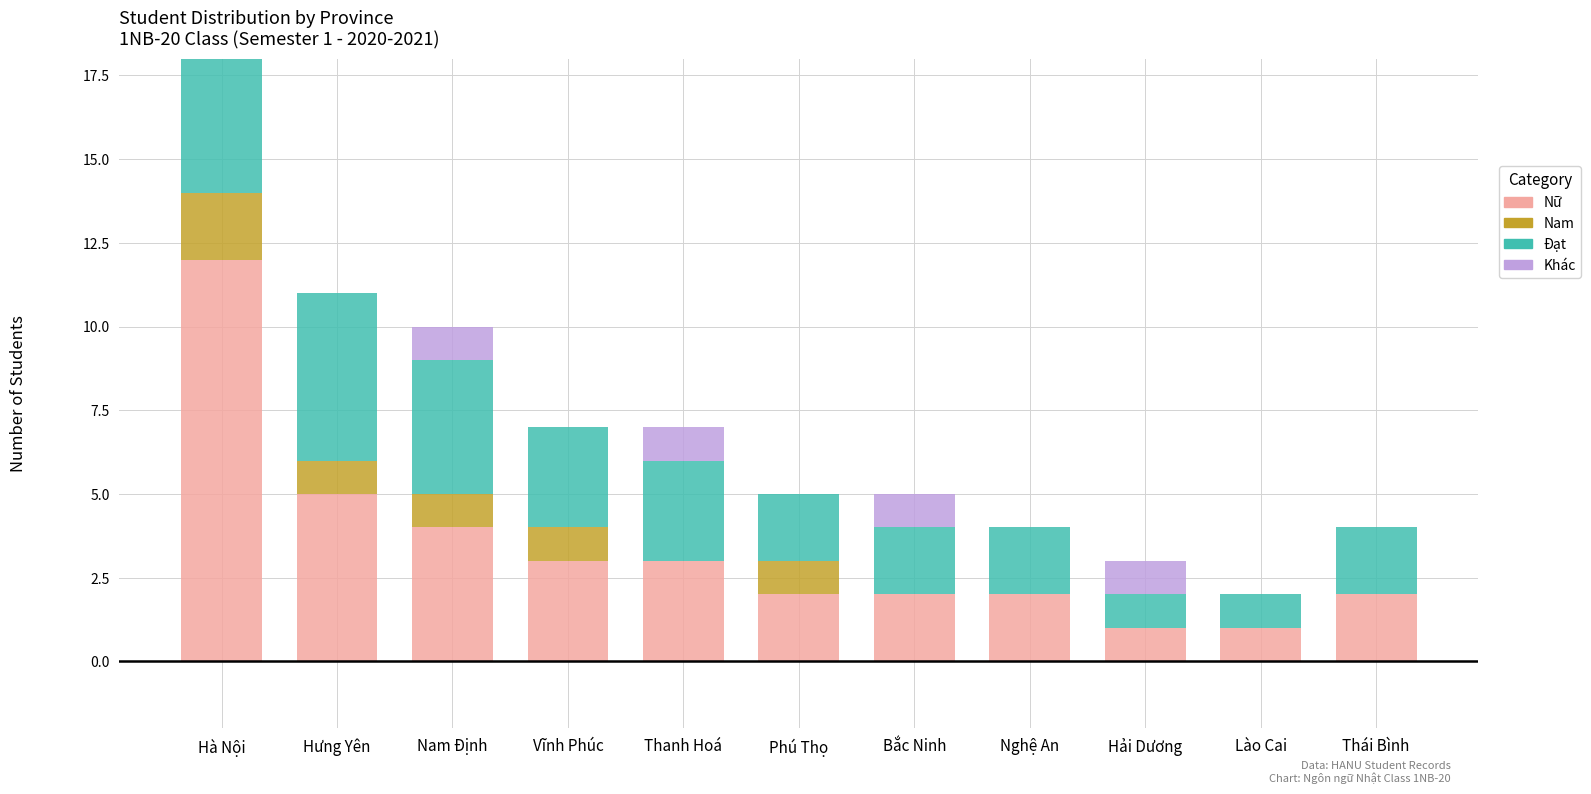

What position from the right is Bắc Ninh?

5